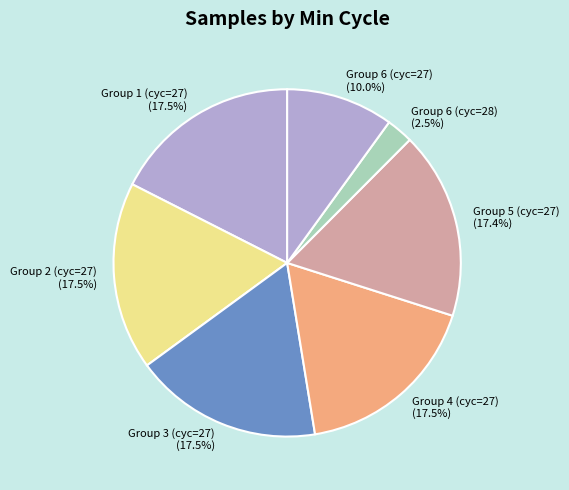

How many segments does this pie chart have?

7